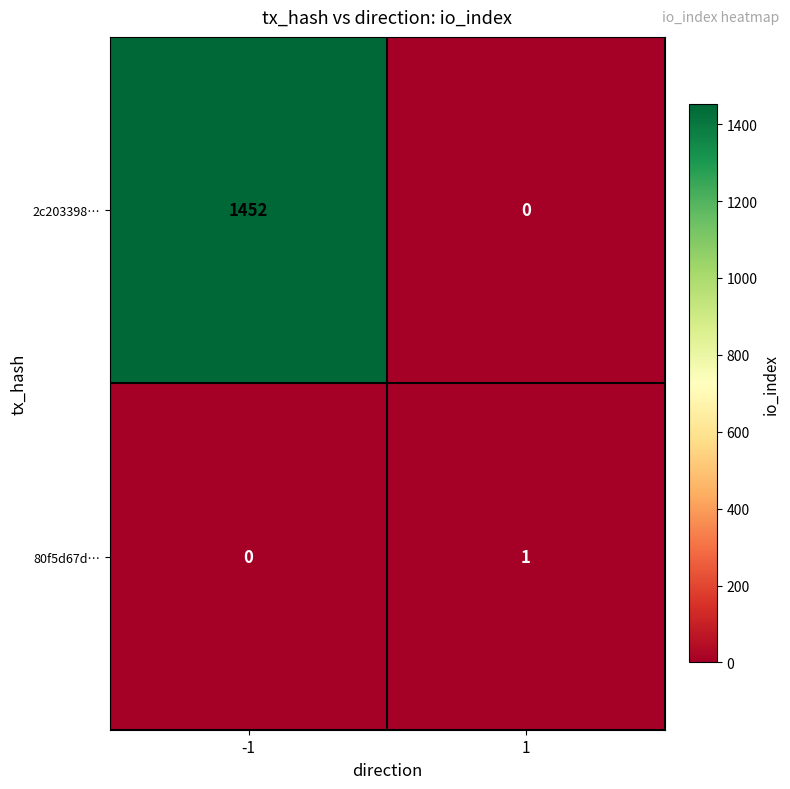

True or false: 80f5d67d… has a value of 2 at 1.

False